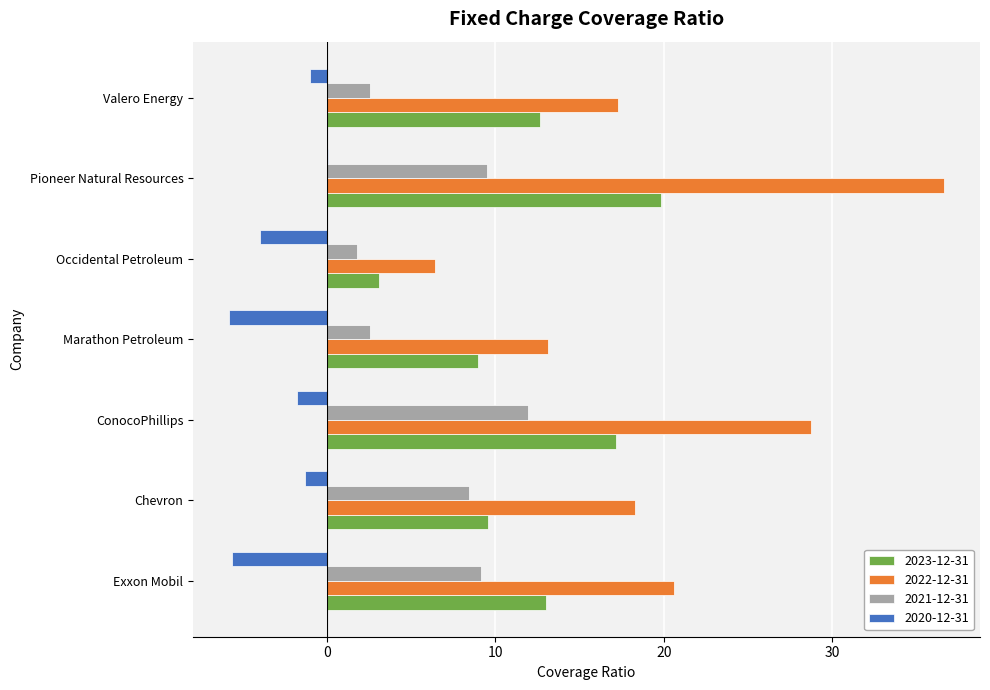

What is the highest value of the 2023-12-31 series?

19.8